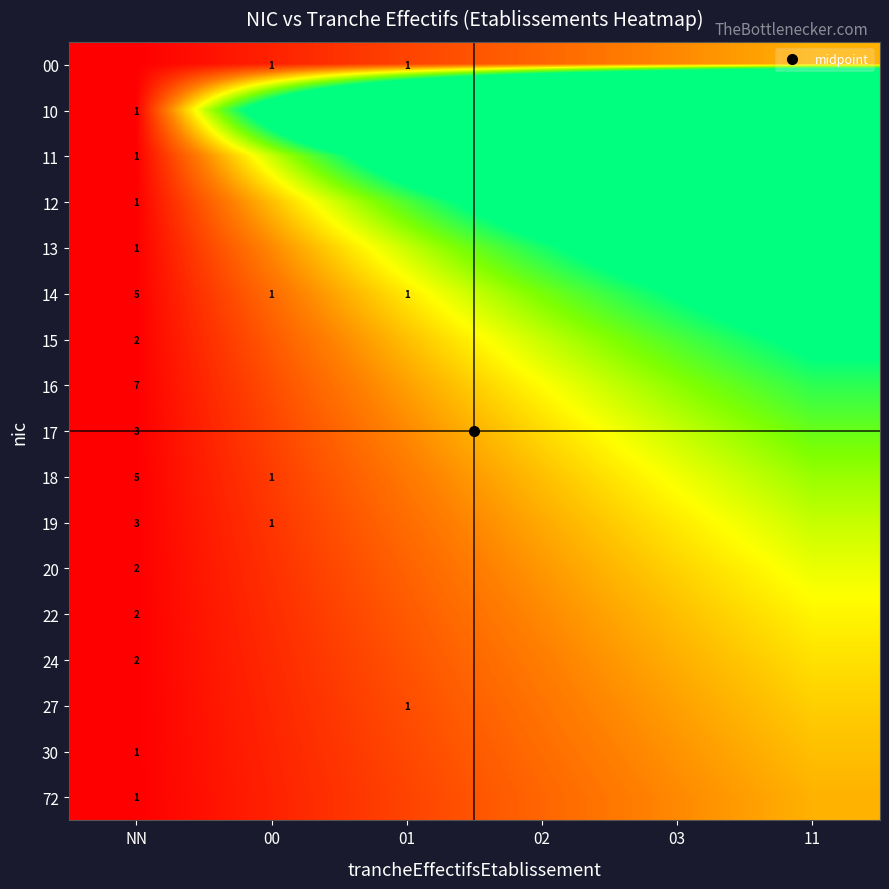

Is the value of 20 at NN greater than the value of 12 at NN?

No